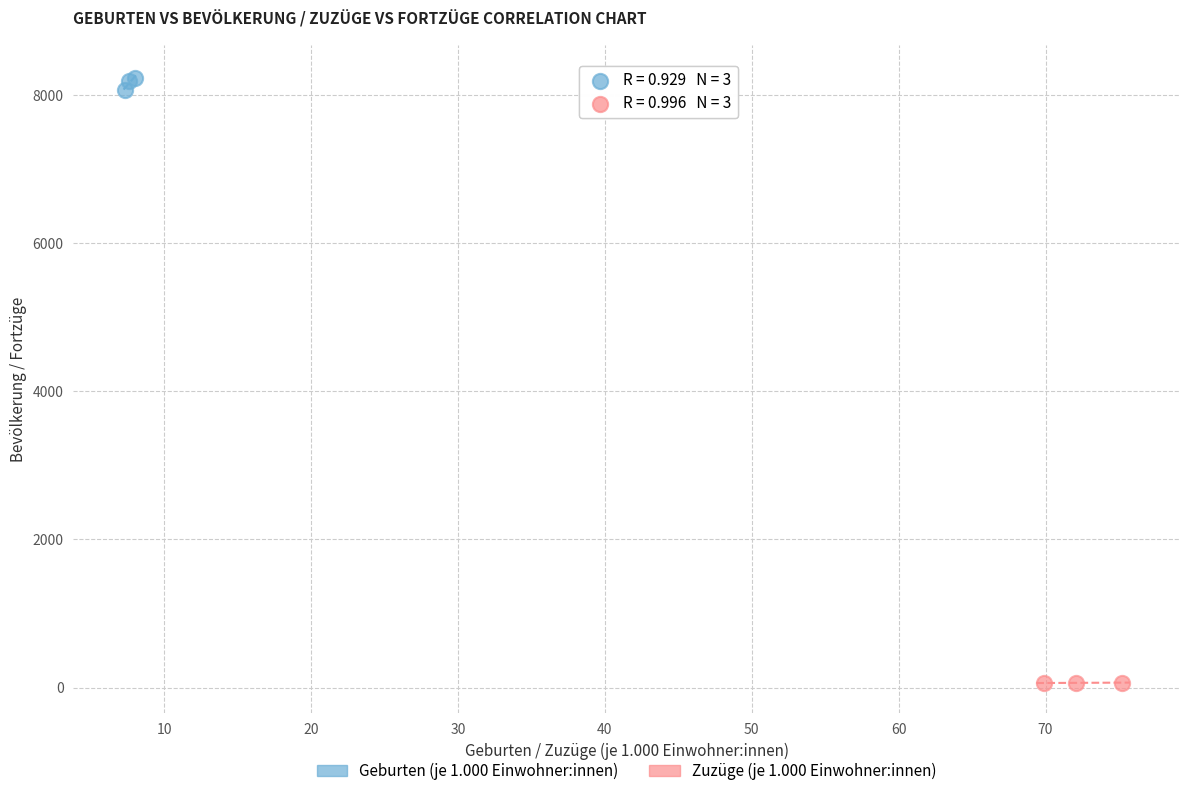

Which series contains the lowest Y value?

Zuzüge (je 1.000 Einwohner:innen)